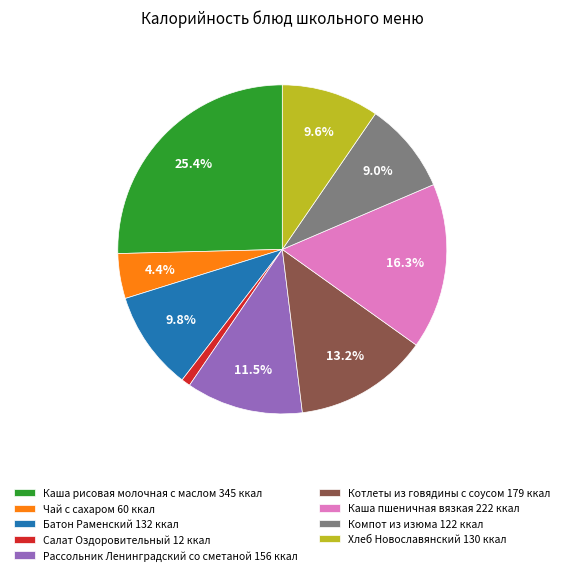

How many segments does this pie chart have?

9